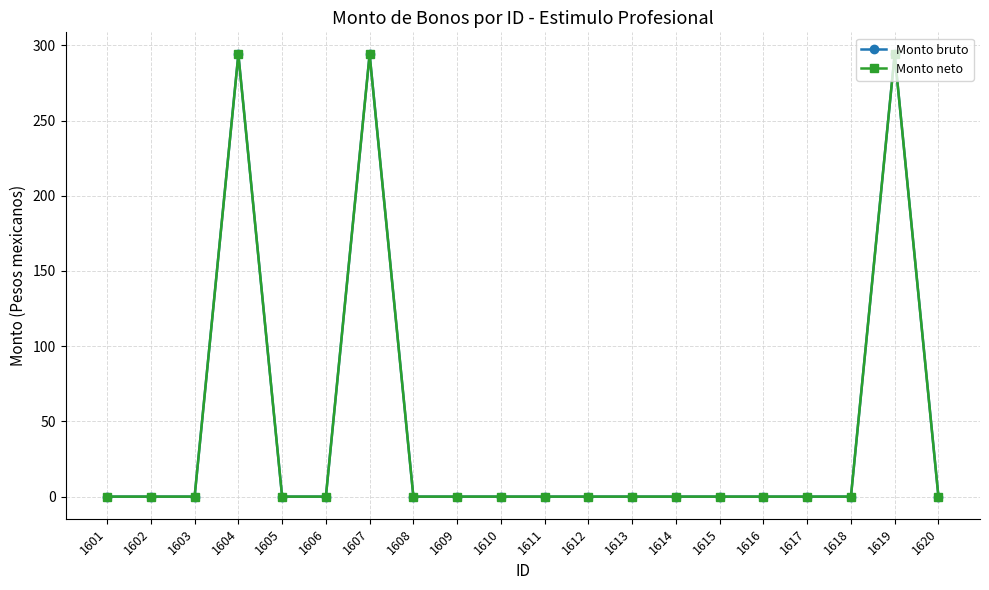

Is this an area chart (filled region under the line)?

No